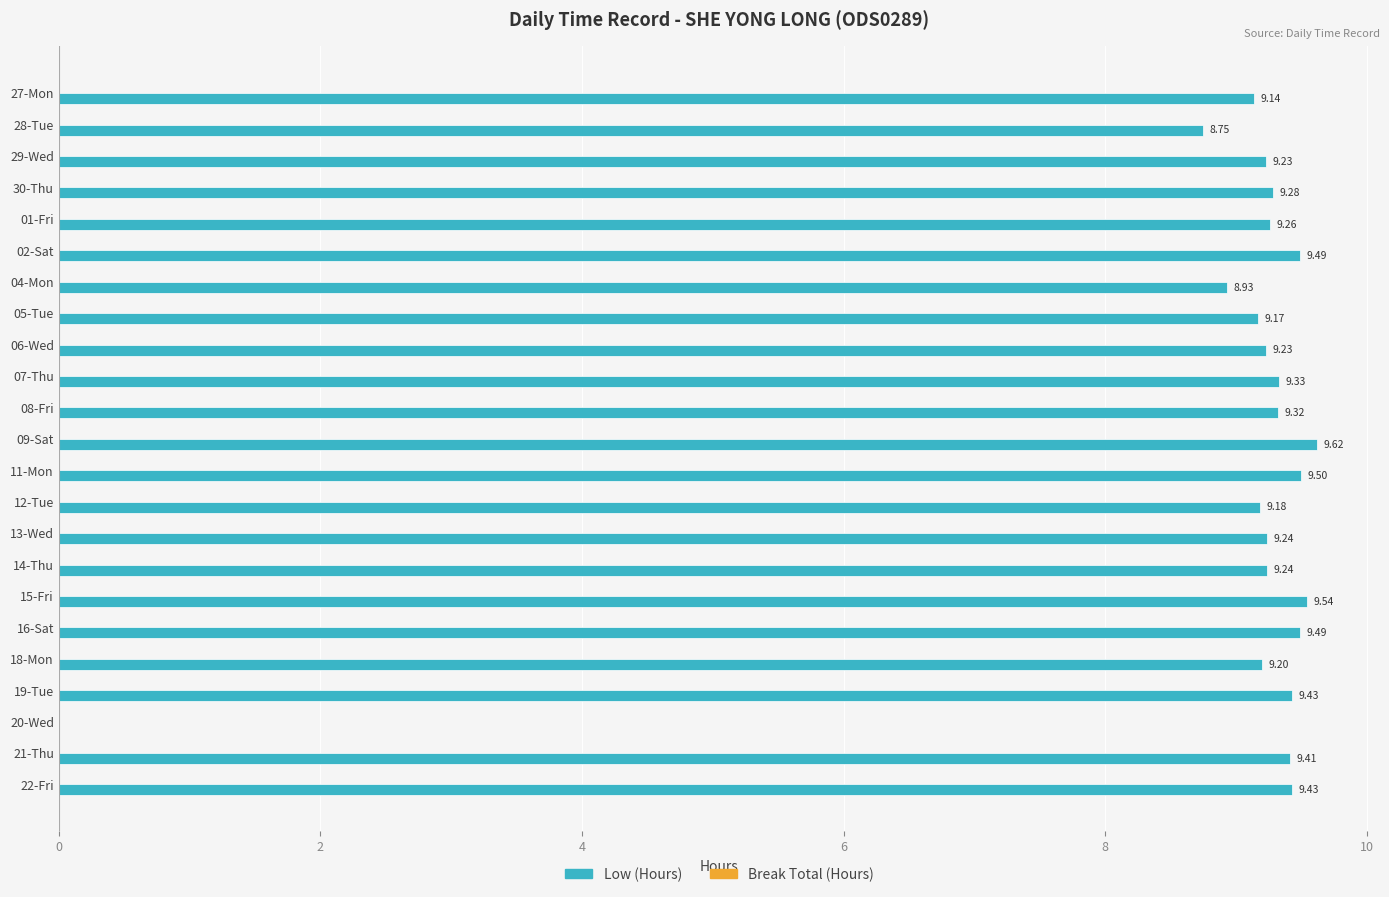

What is the sum of the values at 27-Mon and 02-Sat?

18.6